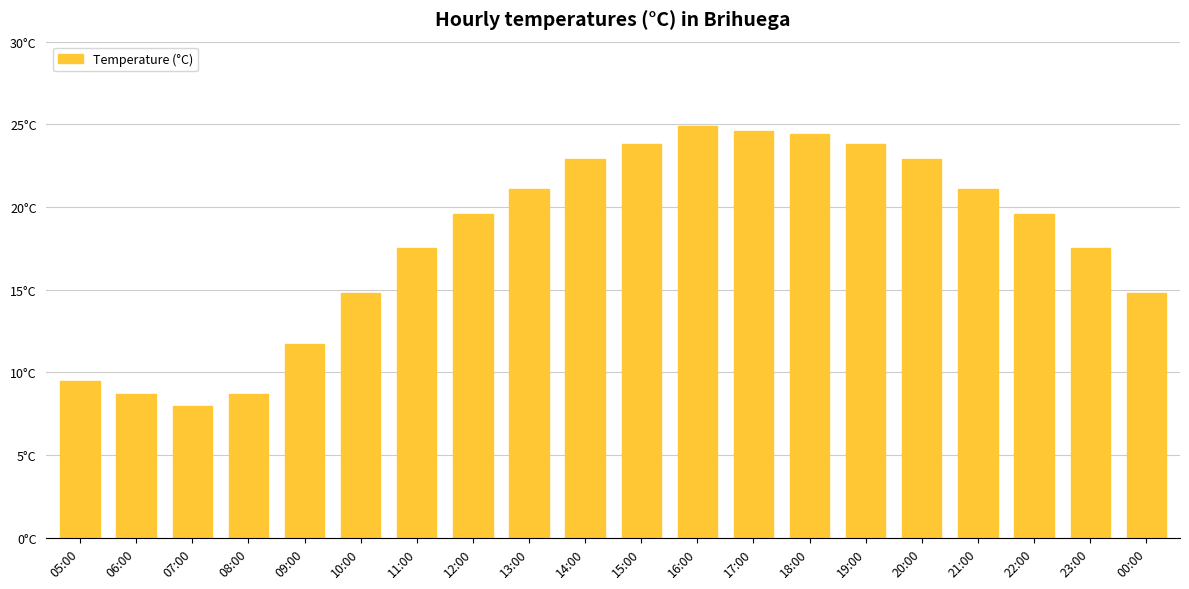

Does the chart contain any negative values?

No